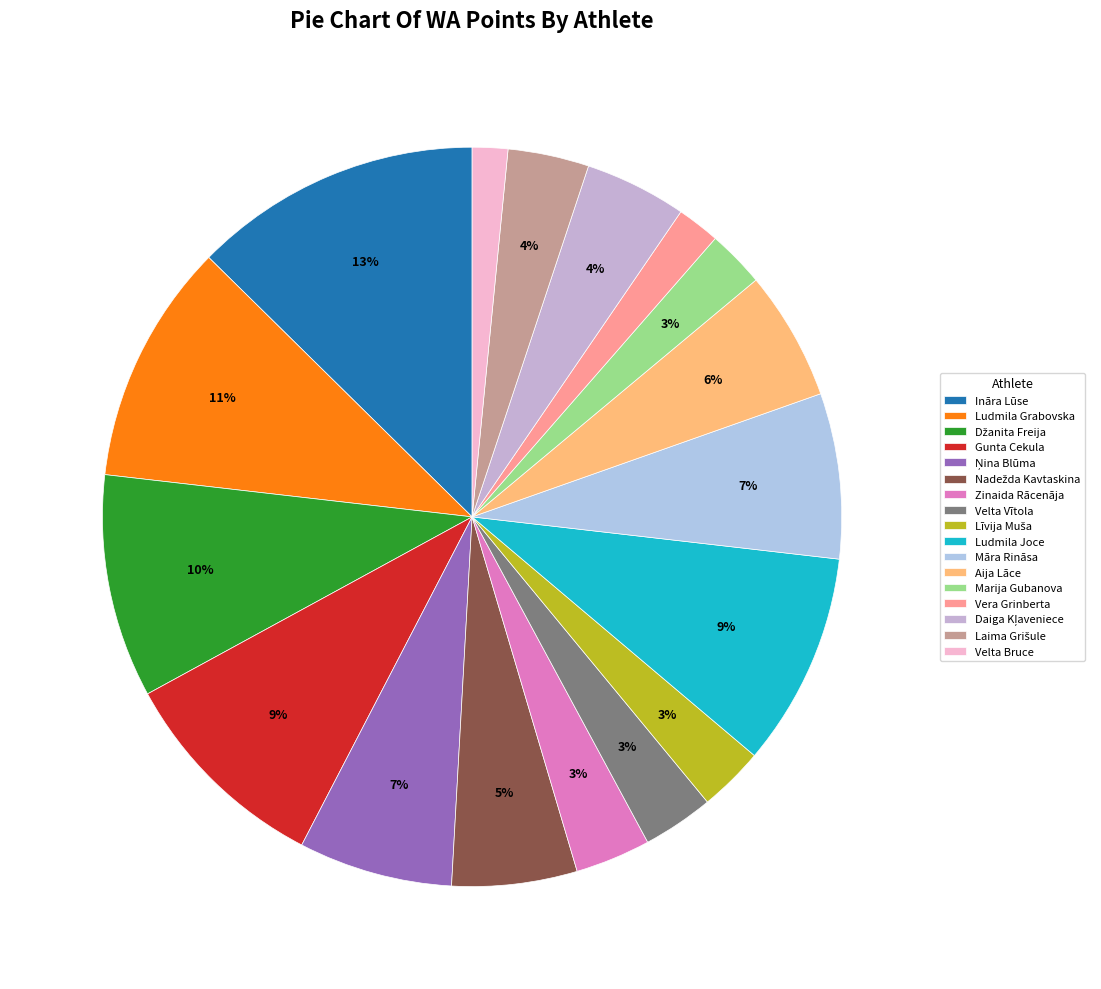

To the nearest percent, what is the difference between the Vera Grinberta and Daiga Kļaveniece slice percentages?

3%